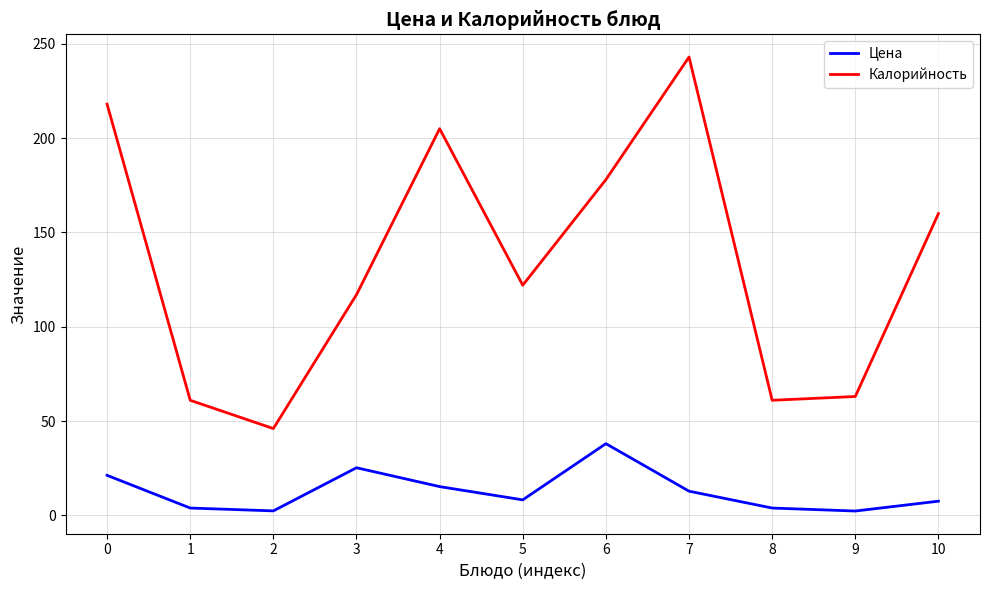

Rank the series at 9 from highest to lowest value.

Калорийность, Цена